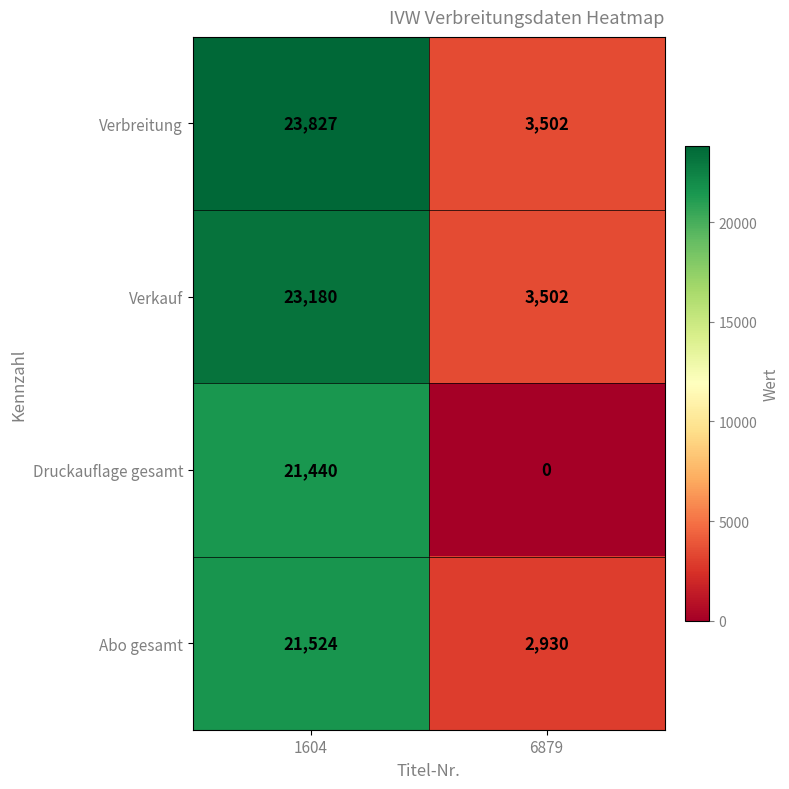

What is the difference between the highest and lowest values at 6879?

3502